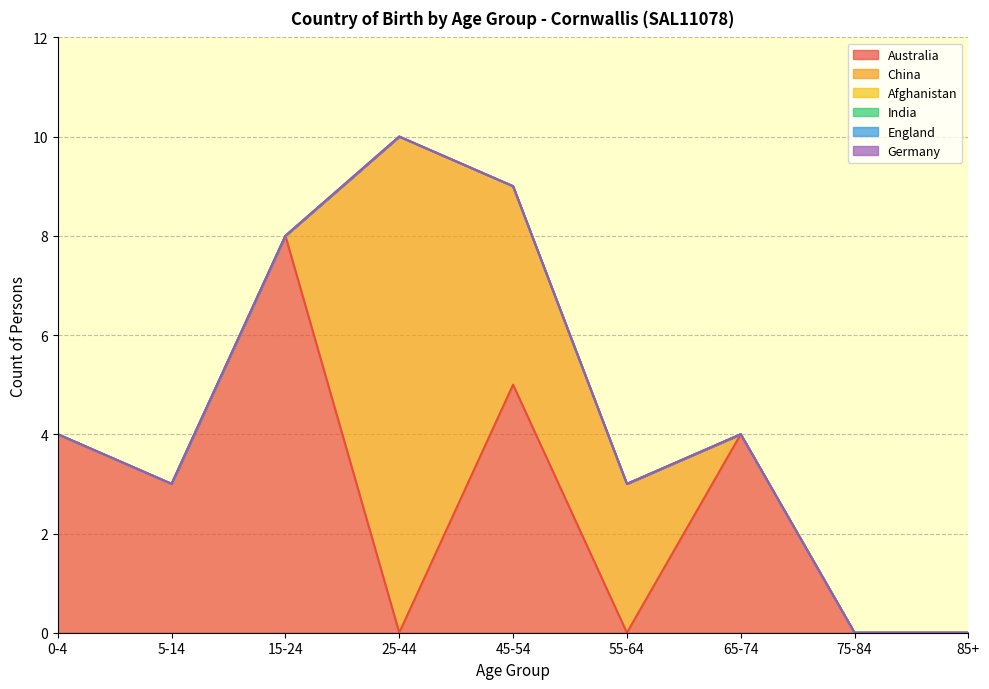

Is the value of Germany at 0-4 greater than the value of Afghanistan at 85+?

No